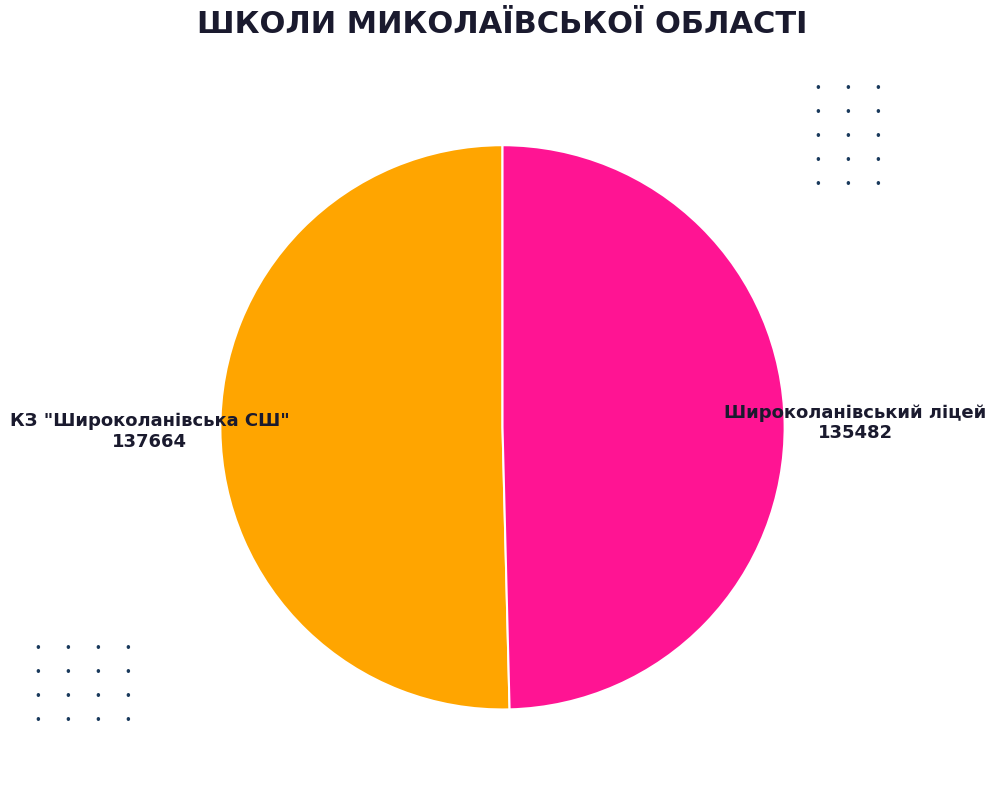

Approximately how many times larger is the value at Широколанівський ліцей compared to КЗ "Широколанівська СШ"?

1.0